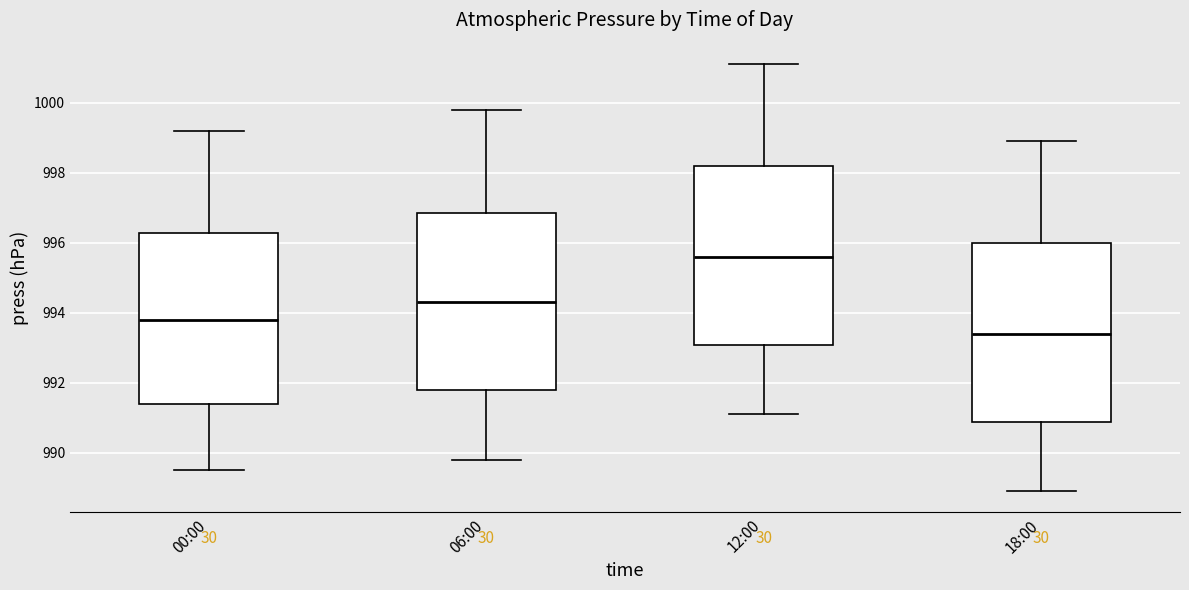

Reading left to right, transcribe this box plot: for each box, give where its median line is, the range the box spans, and where its two whiskers end, as read against the y-axis. The values are not printed on the chart, so give them approximately, as read against the axis.

00:00: median 993.8, box 991.4 to 996.2, whiskers 989.6 to 999.2
06:00: median 994.4, box 991.8 to 996.8, whiskers 989.8 to 999.8
12:00: median 995.6, box 993.0 to 998.2, whiskers 991.2 to 1001.2
18:00: median 993.4, box 990.8 to 996.0, whiskers 989.0 to 999.0